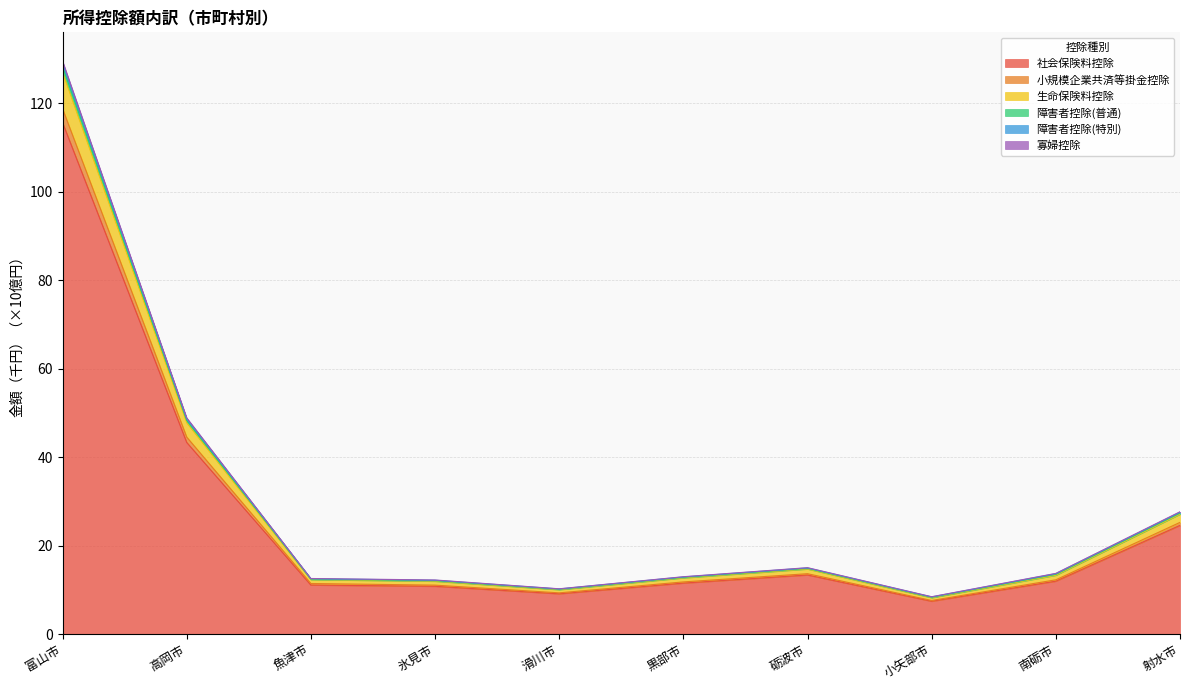

What is the lowest value of the 社会保険料控除 series?

7.4